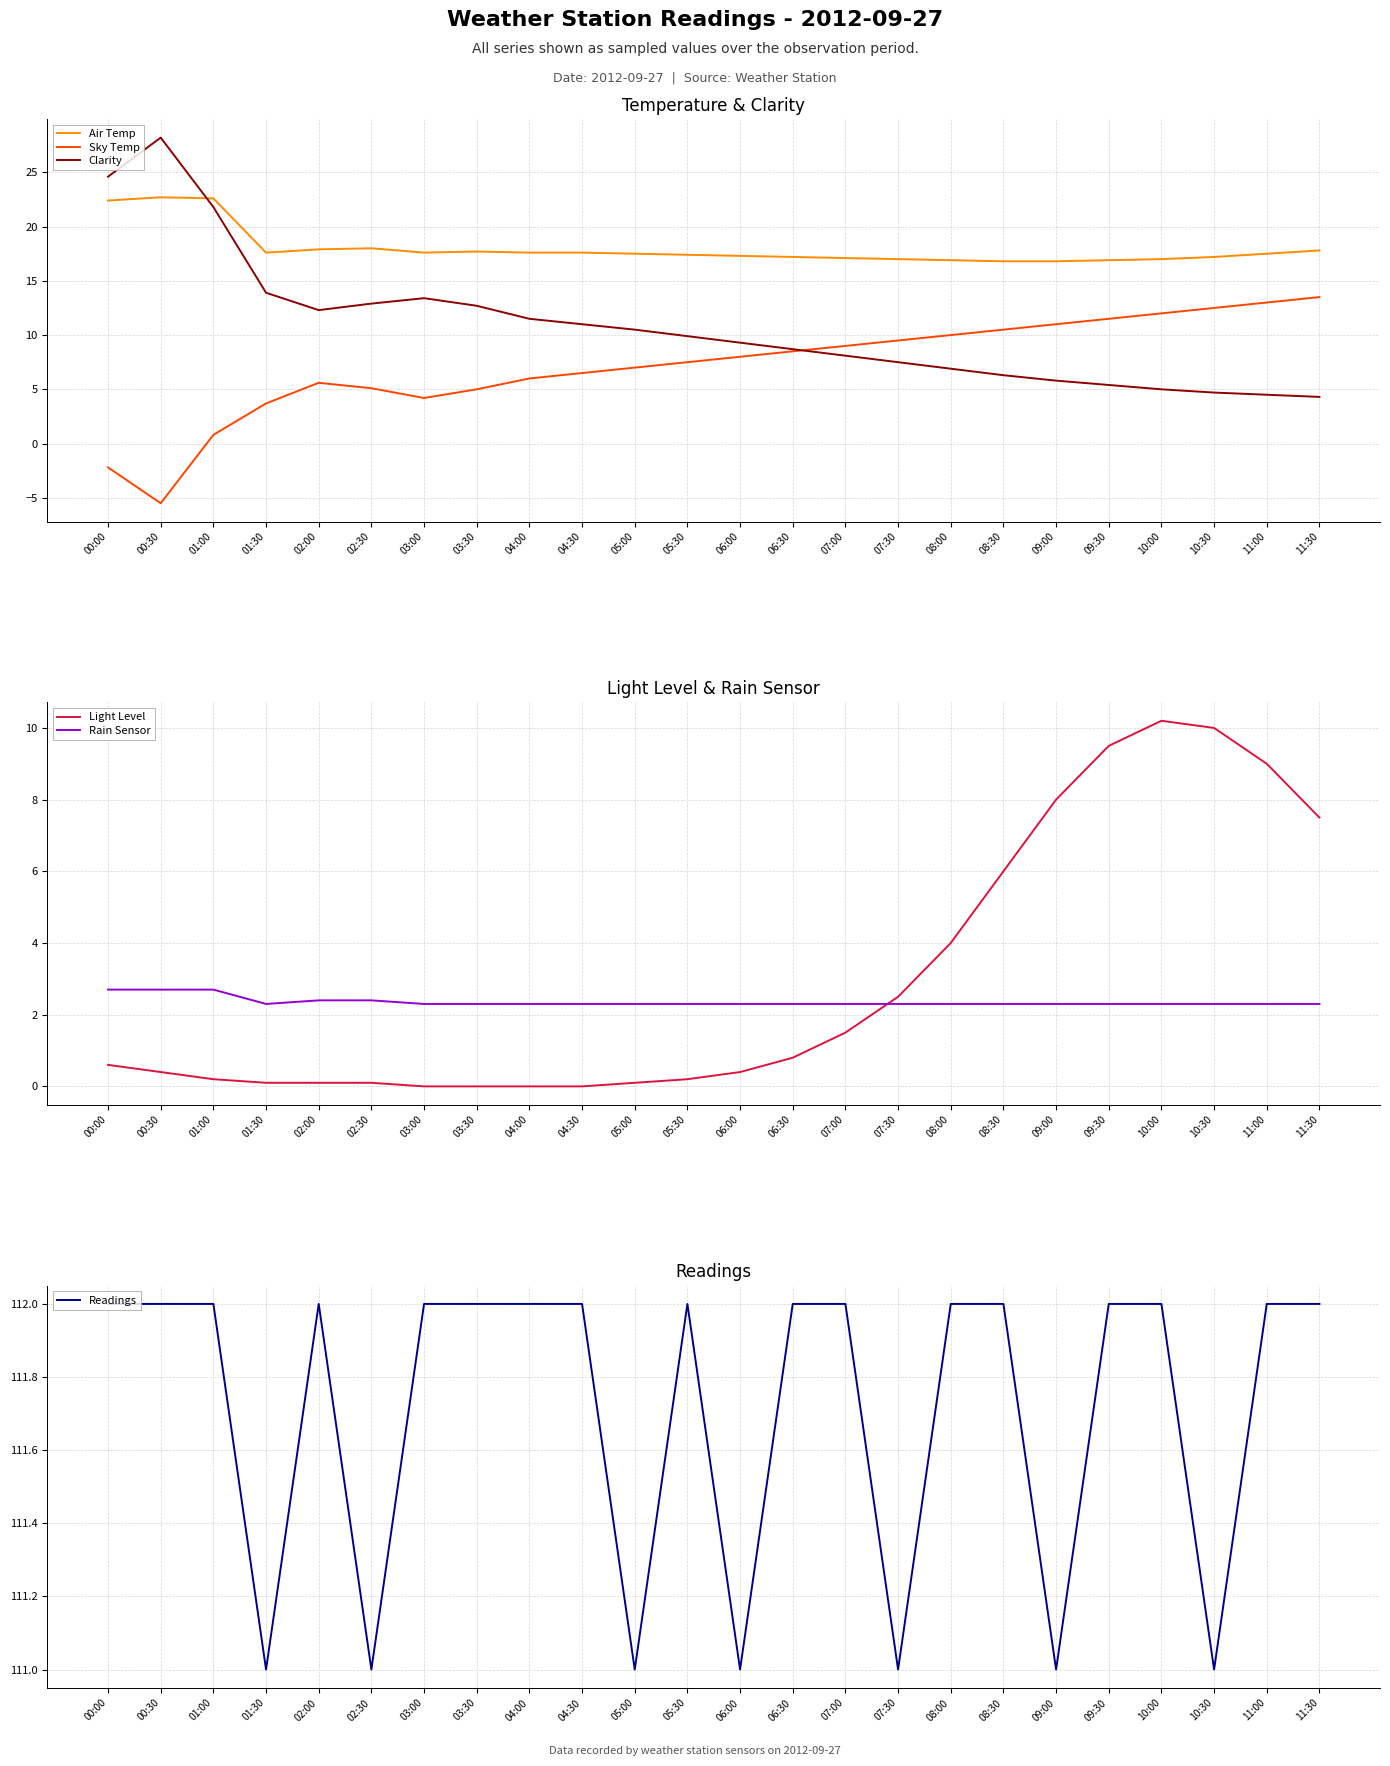

How many lines are shown in the chart?

6